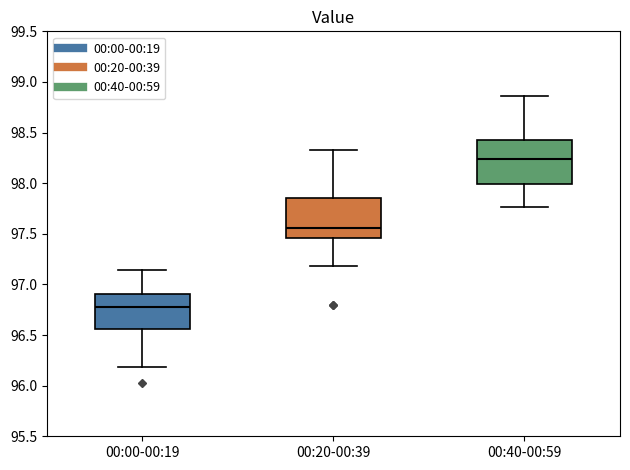

Reading left to right, read every box against the y-axis: the position of its median line, the range the box covers, and the ends of its whiskers. The values are not printed on the chart, so give them approximately, as read against the axis.

00:00-00:19: median 96.80, box 96.55 to 96.90, whiskers 96.20 to 97.15
00:20-00:39: median 97.55, box 97.45 to 97.85, whiskers 97.20 to 98.35
00:40-00:59: median 98.25, box 98.00 to 98.45, whiskers 97.75 to 98.85